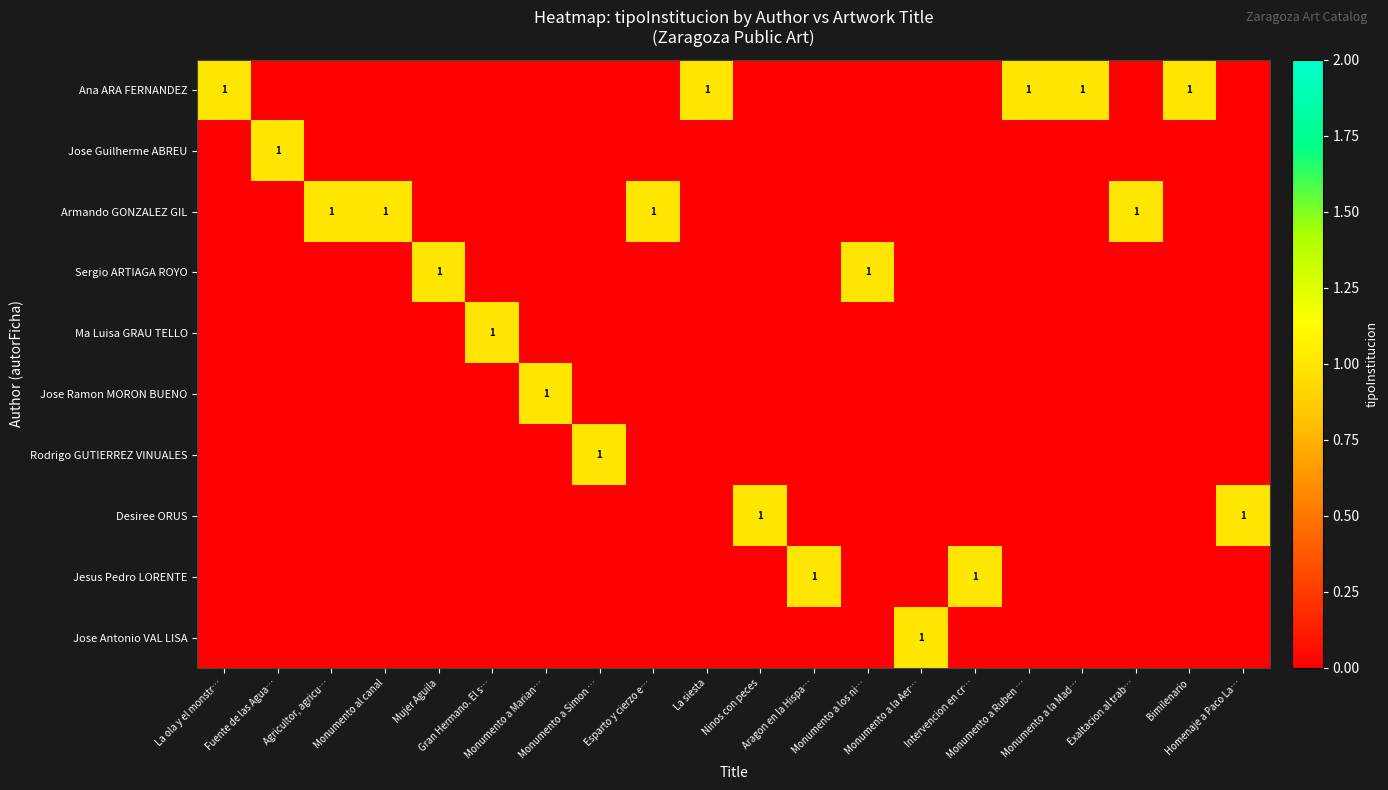

At which category is the sum across all series the highest?

La ola y el monstr…